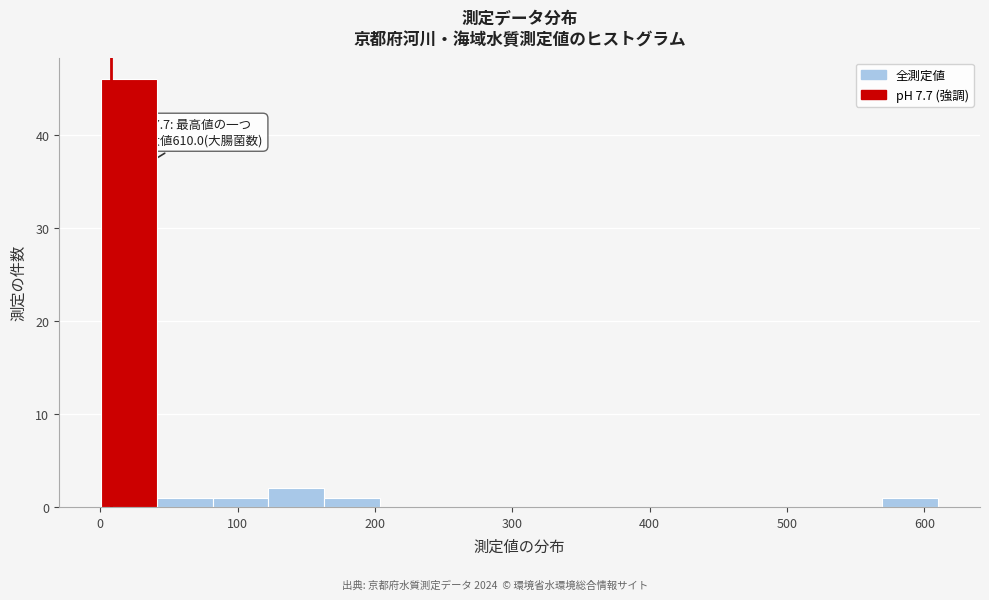

Which range on the x-axis has the tallest bar?

0 to 40